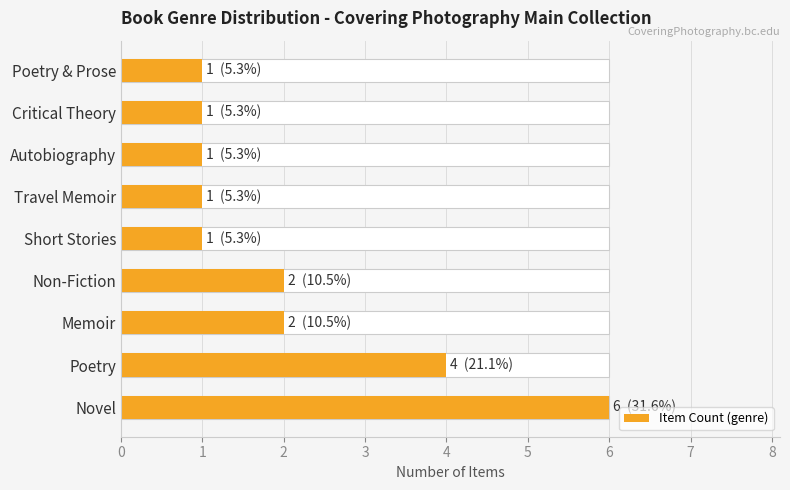

Does the chart contain stacked bars?

No